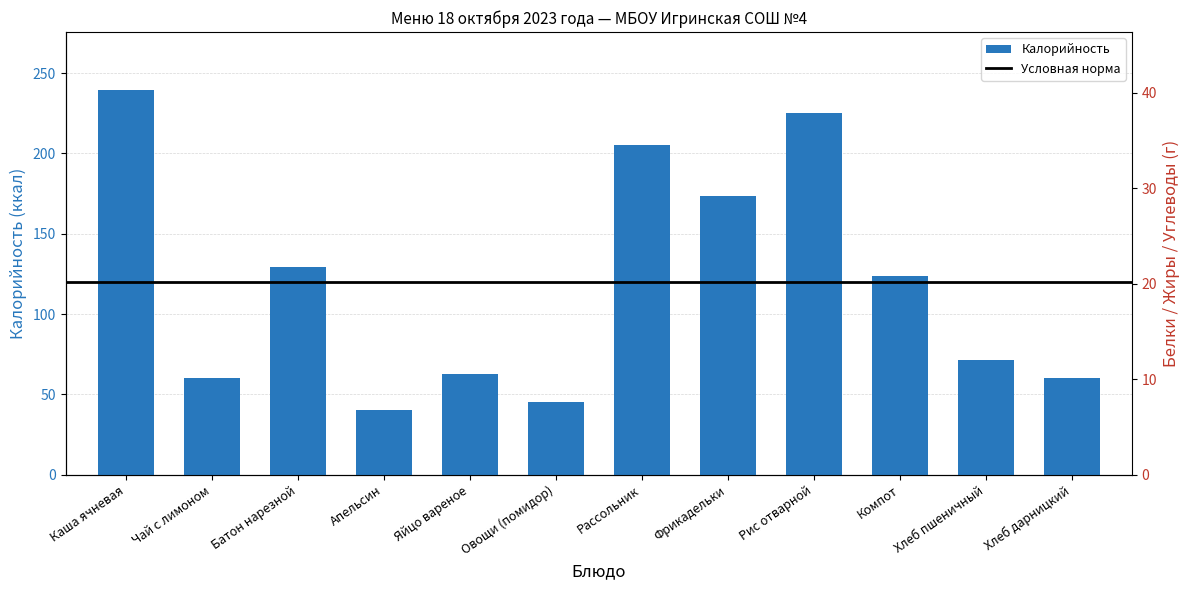

Does the chart contain stacked bars?

No